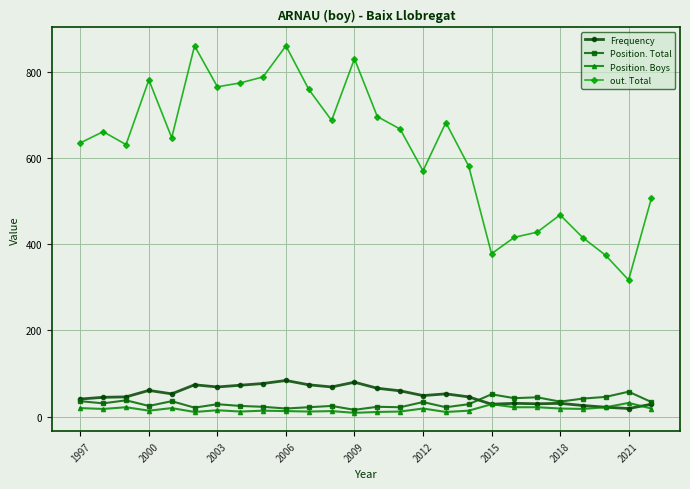

Which series has the largest range (max minus min)?

out. Total